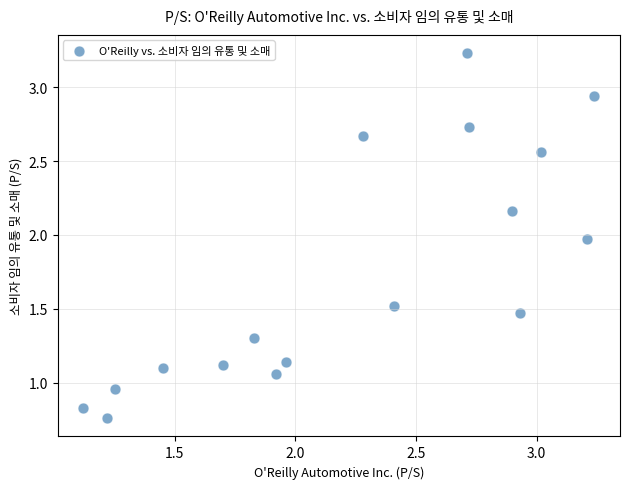

What is the range of Y values (max minus min)?

2.5